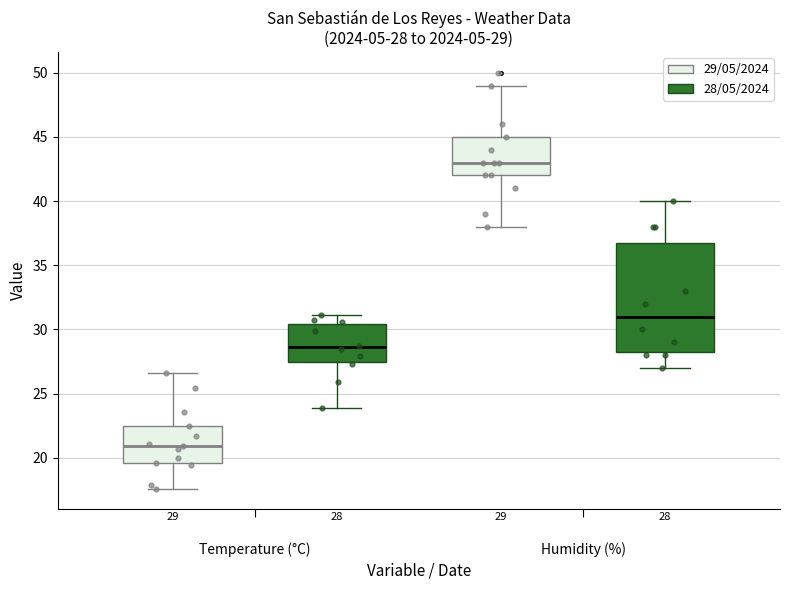

Which box has the highest median line?

Humidity (%) (29/05/2024)